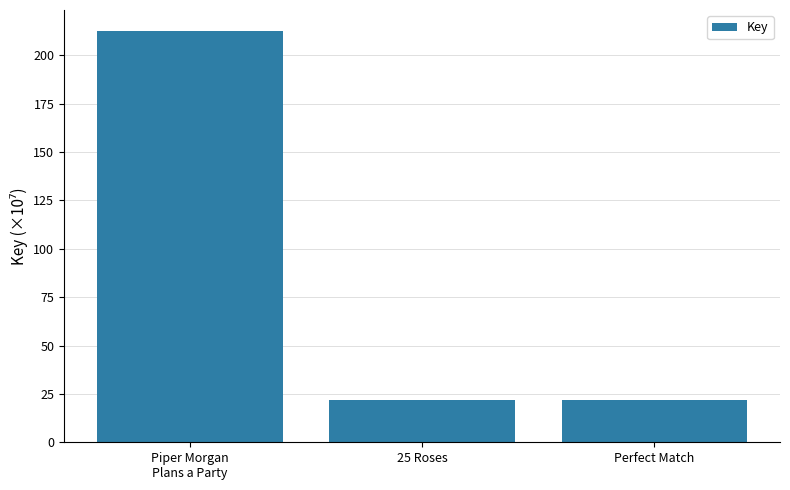

What is the label of the 2nd bar from the right?

25 Roses